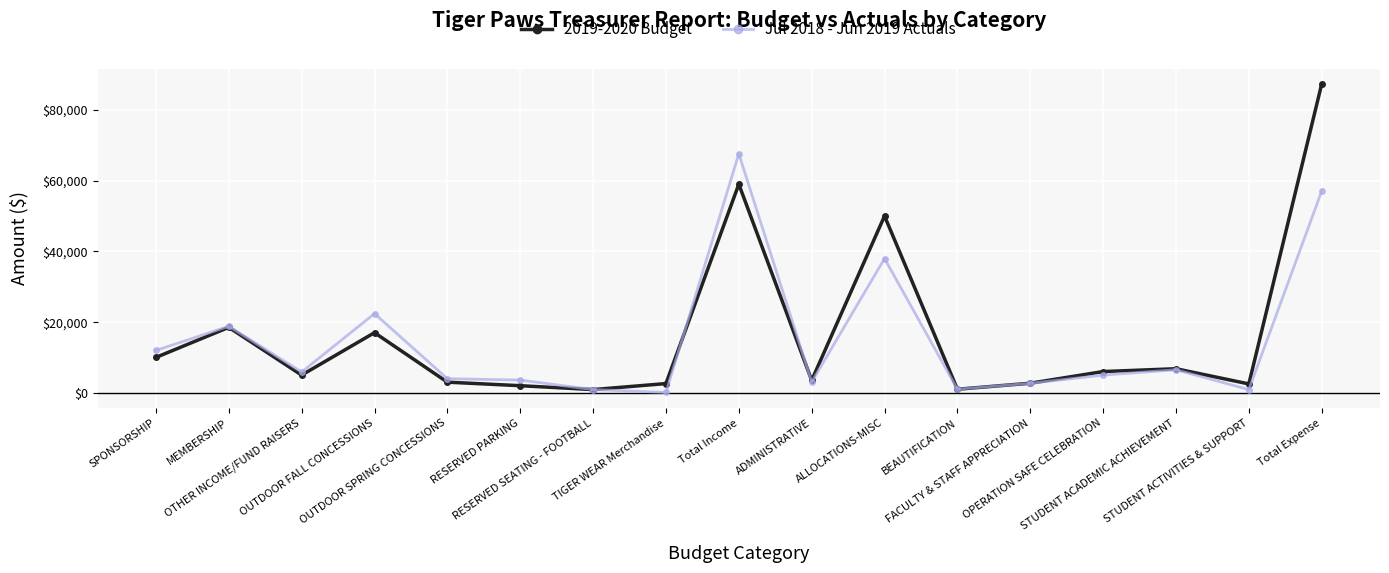

The 2019-2020 Budget series shows 50000.0 at ALLOCATIONS-MISC. True or false?

True